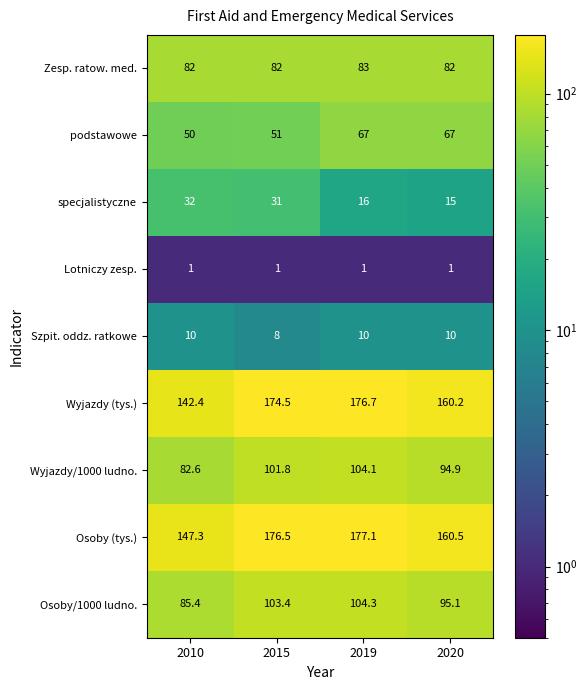

What is the sum of the Osoby/1000 ludno. values at 2019 and 2010?

189.7